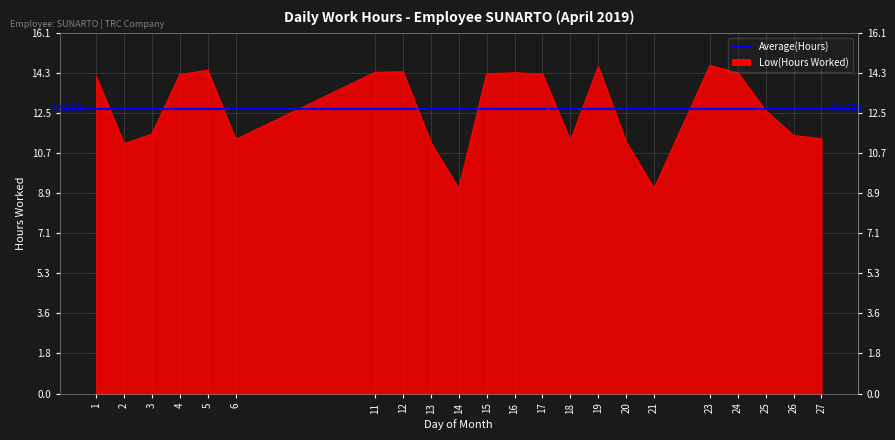

Reading right to left, extract all data points from this chart.

27=11.3	26=11.5	25=12.6	24=14.3	23=14.6	21=9.1	20=11.2	19=14.5	18=11.2	17=14.2	16=14.3	15=14.2	14=9.1	13=11.2	12=14.3	11=14.3	6=11.3	5=14.4	4=14.2	3=11.5	2=11.1	1=14.1